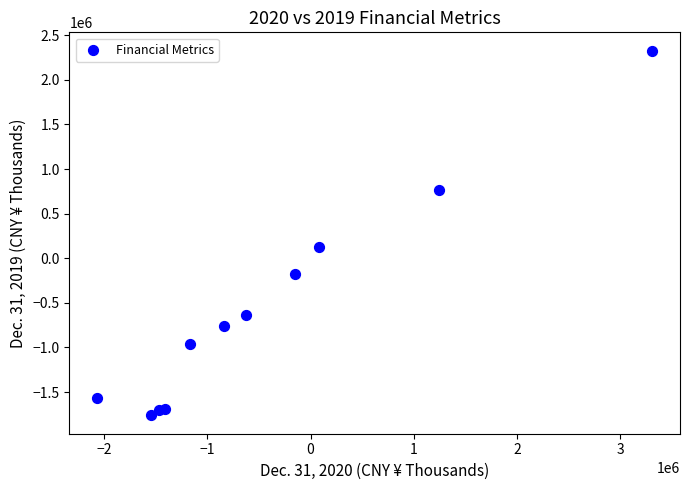

What Y value in the scatter plot is closest to 282705?

128261